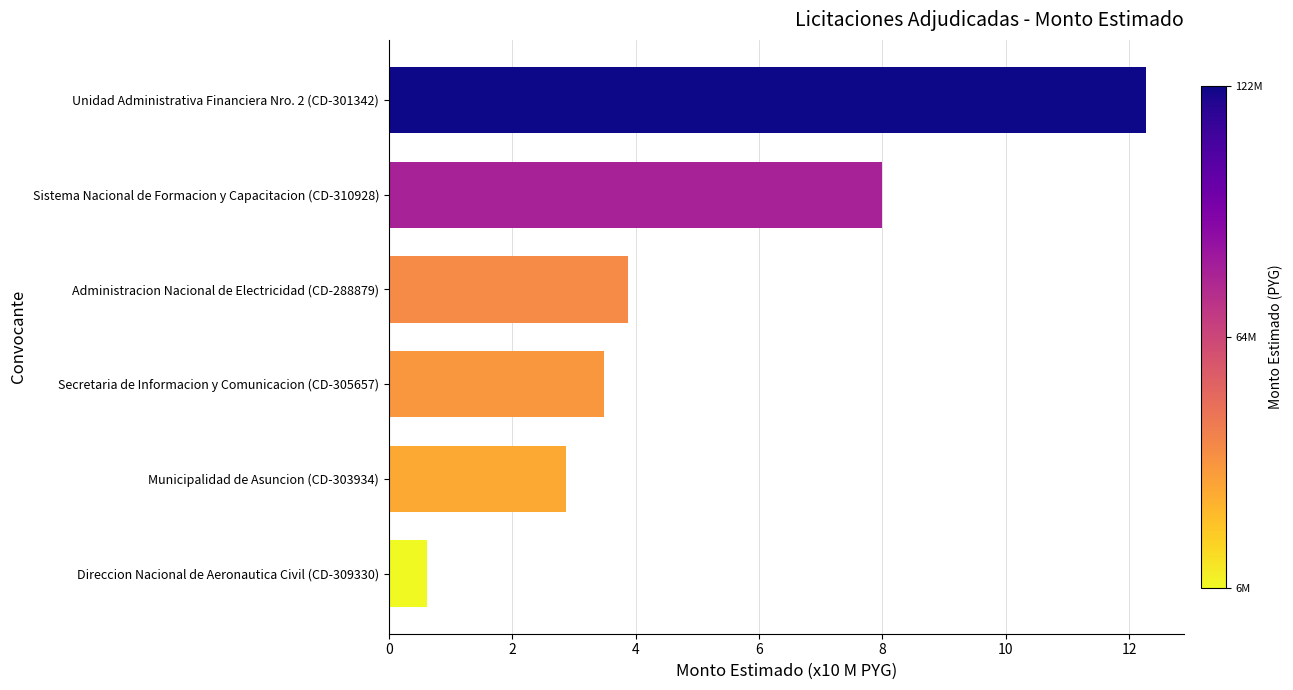

The value at Unidad Administrativa Financiera Nro. 2 (CD-301342) is 12.3. True or false?

True